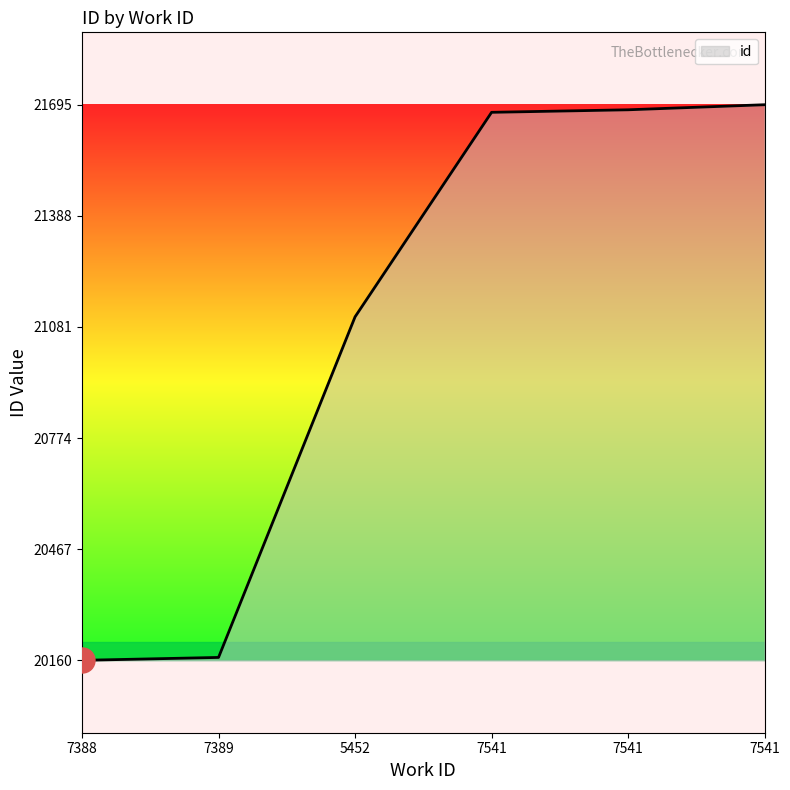

Which category has the lowest value across all series?

7388